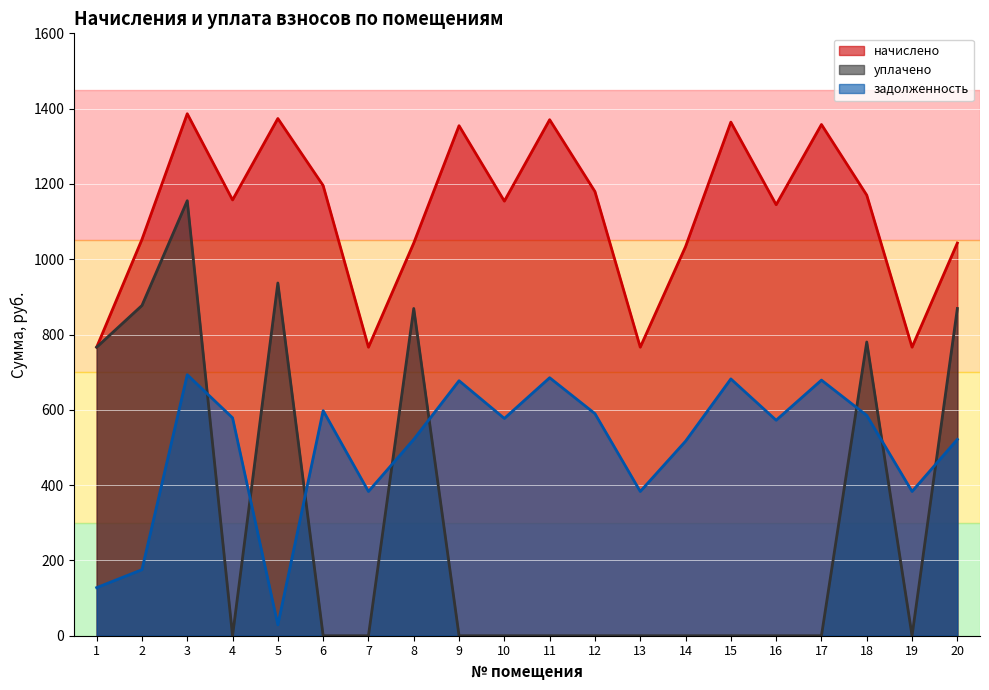

What is the average value of the уплачено series?

312.7